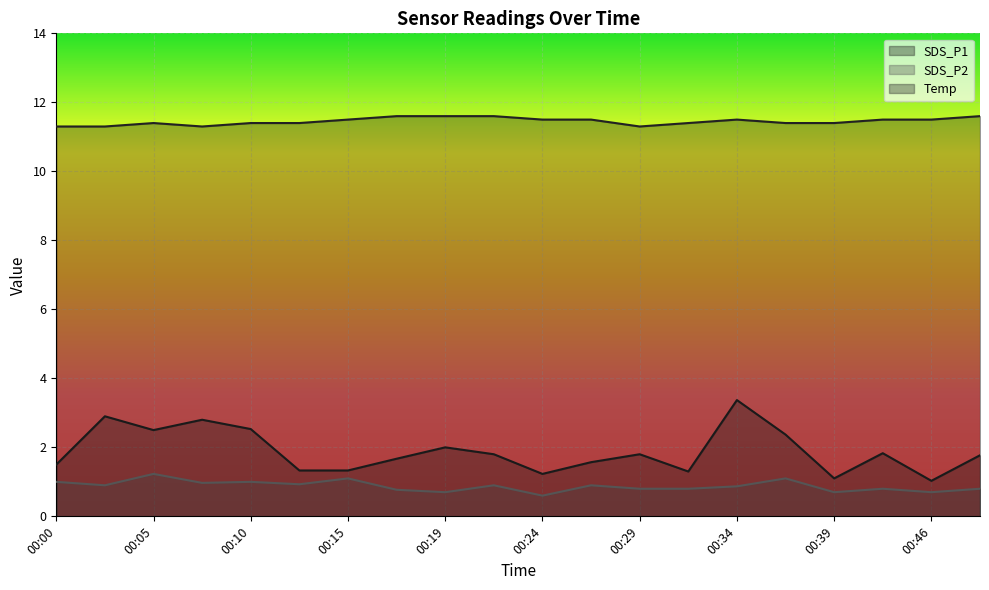

Read the Temp value at 00:24.

11.5